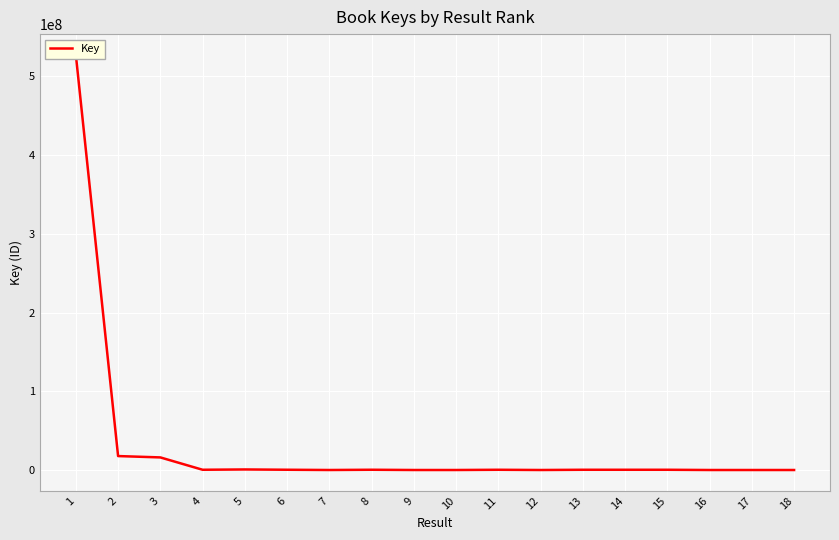

Reading left to right, what are all the values shown in this chart?

1=527297194	2=17714831	3=15996633	4=314260	5=697436	6=335088	7=5075	8=334789	9=5061	10=5059	11=311318	12=6561	13=311264	14=311315	15=311301	16=6570	17=6559	18=6568